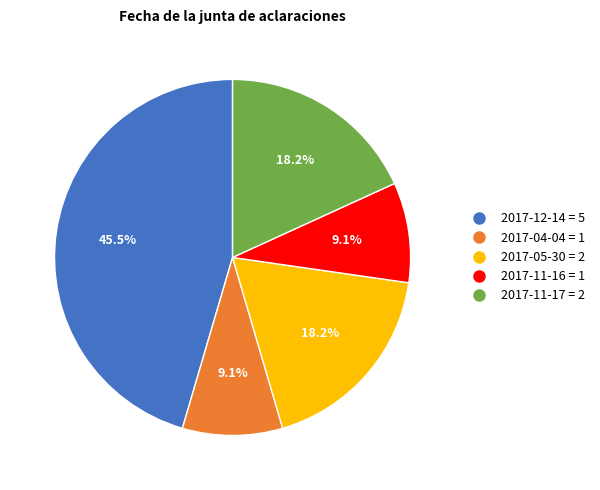

To the nearest percent, what is the combined percentage of 2017-11-16 and 2017-11-17?

27%